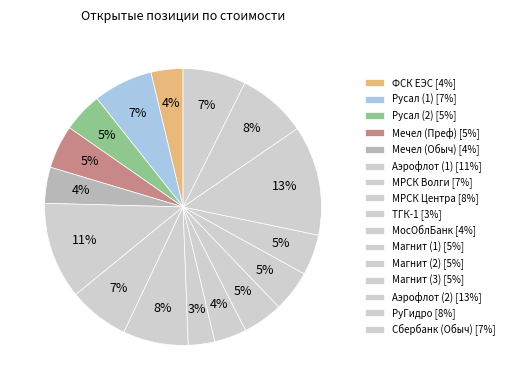

Which slice is the largest?

Аэрофлот (2)